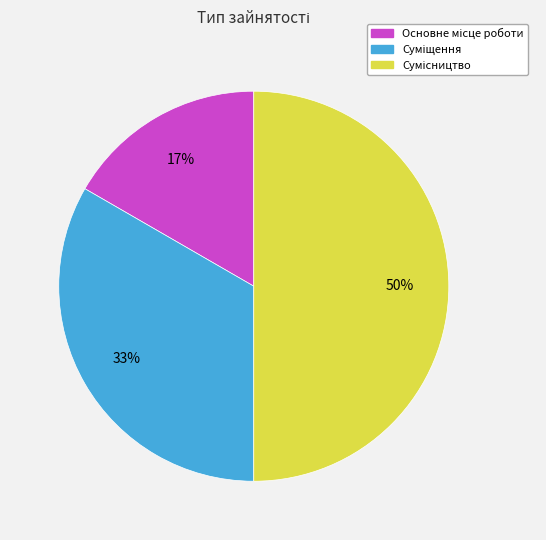

To the nearest percent, what is the average slice percentage?

33%